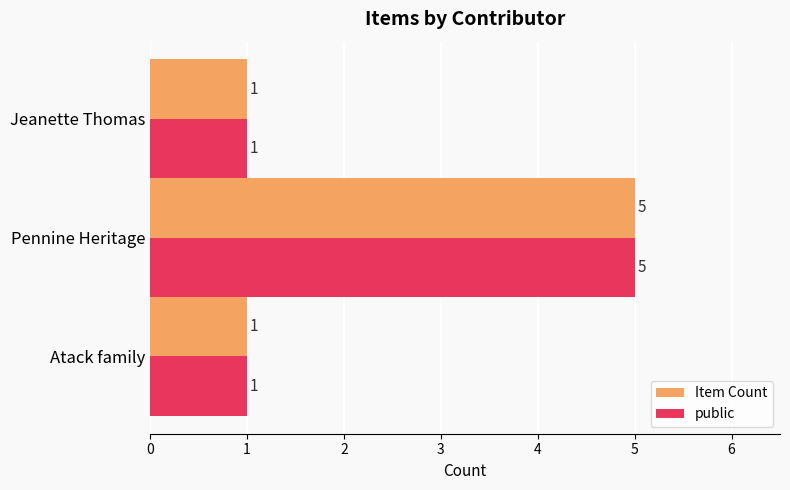

What is the sum of the Item Count values at Pennine Heritage and Atack family?

6